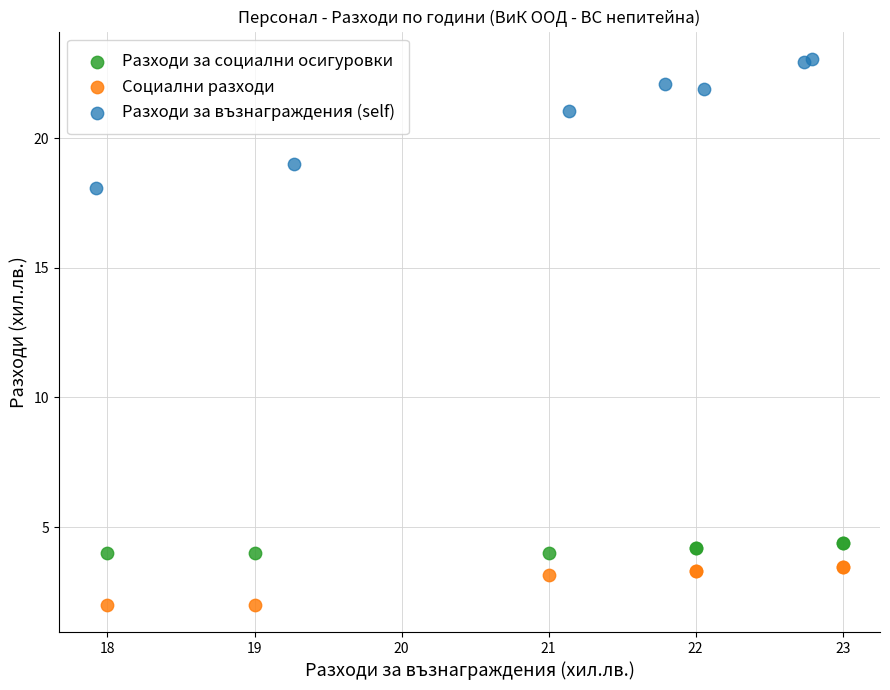

Which series reaches the minimum Y coordinate?

Социални разходи